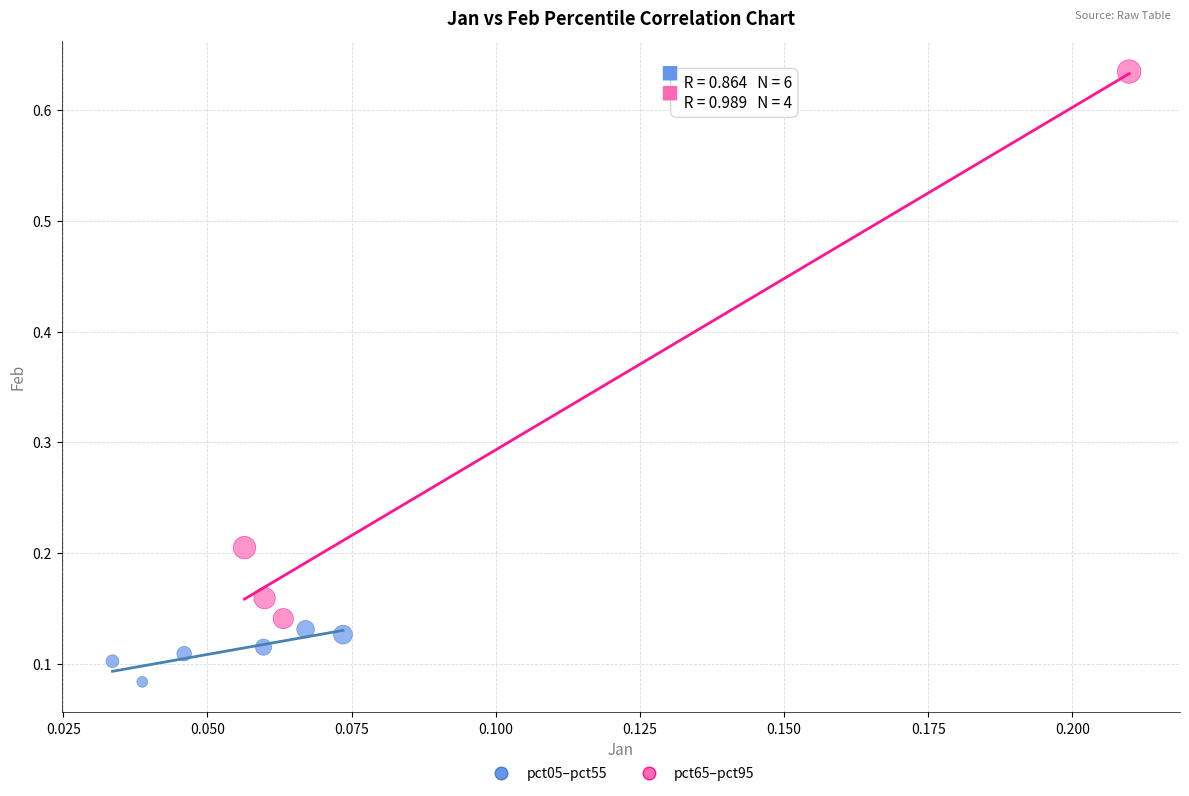

Which series contains the highest Y value?

pct65–pct95